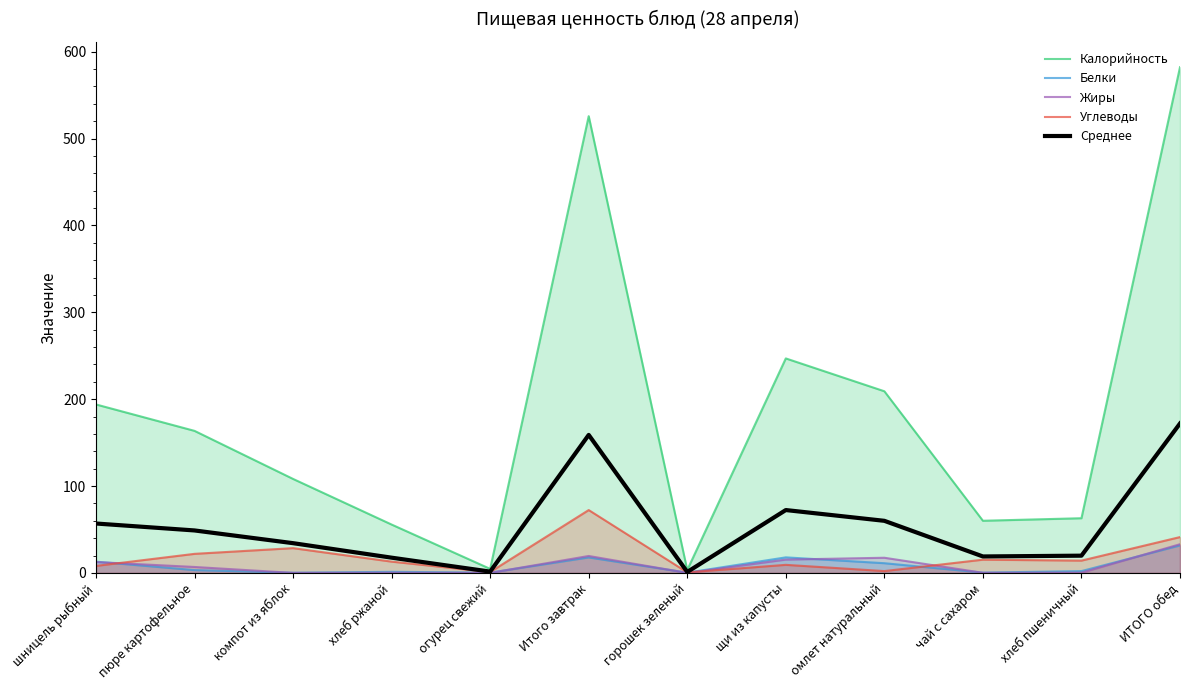

Between чай с сахаром and хлеб пшеничный, which series saw the biggest shift?

Калорийность